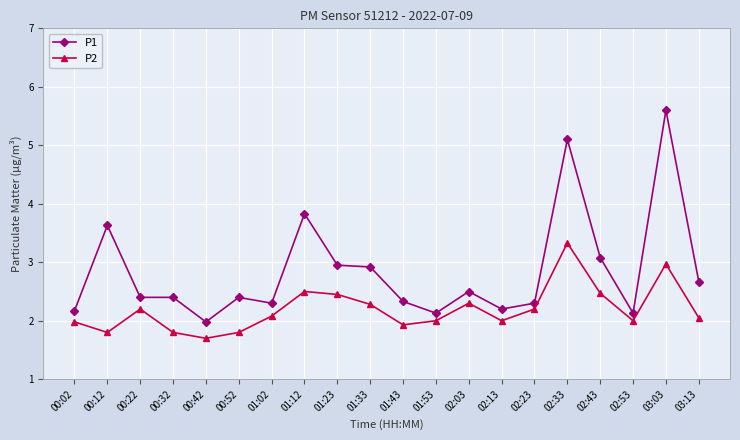

Which series has the largest range (max minus min)?

P1